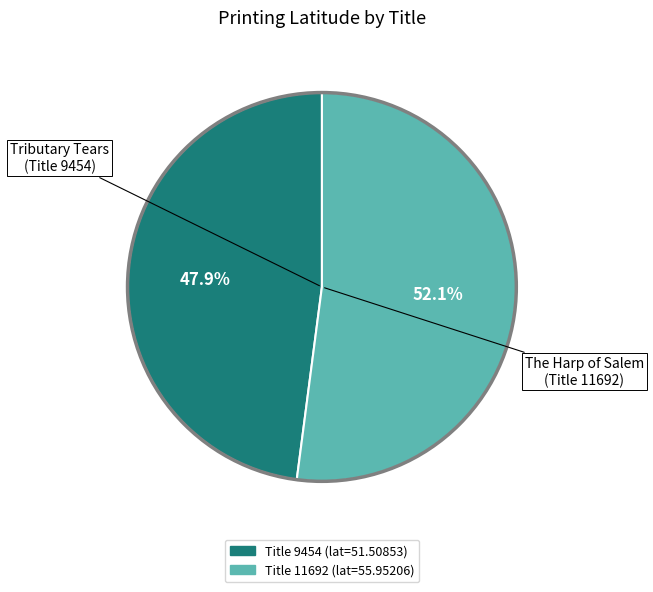

Is there a majority slice in this chart?

Yes